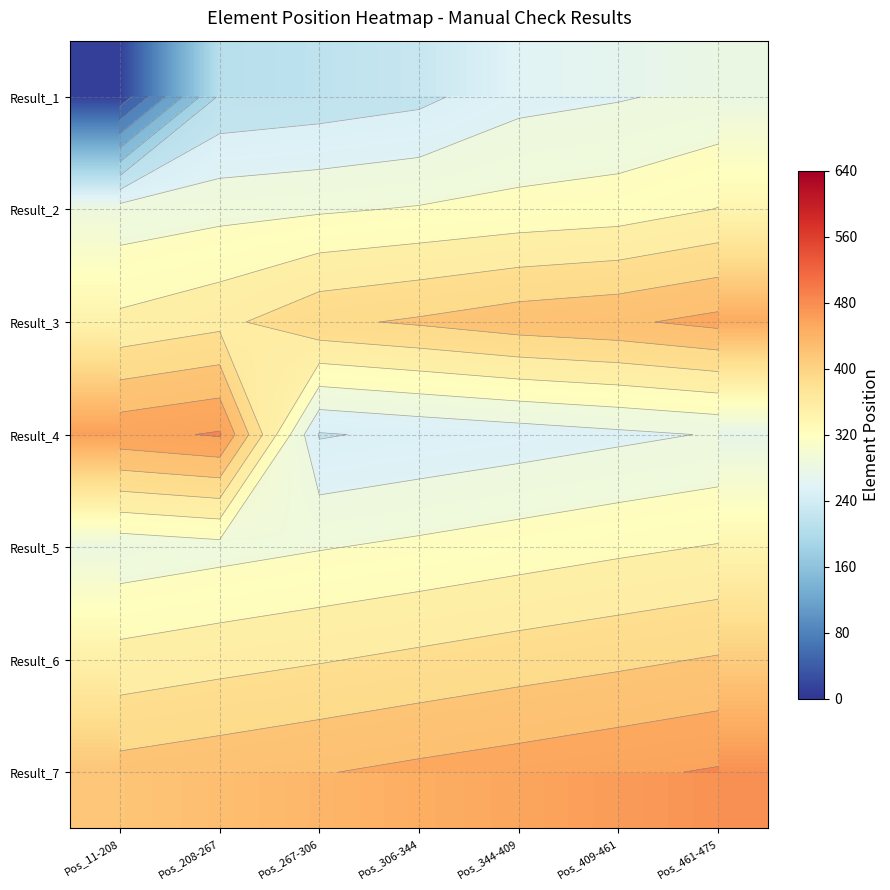

Is the value of Result_7 at Pos_267-306 greater than the value of Result_4 at Pos_11-208?

No